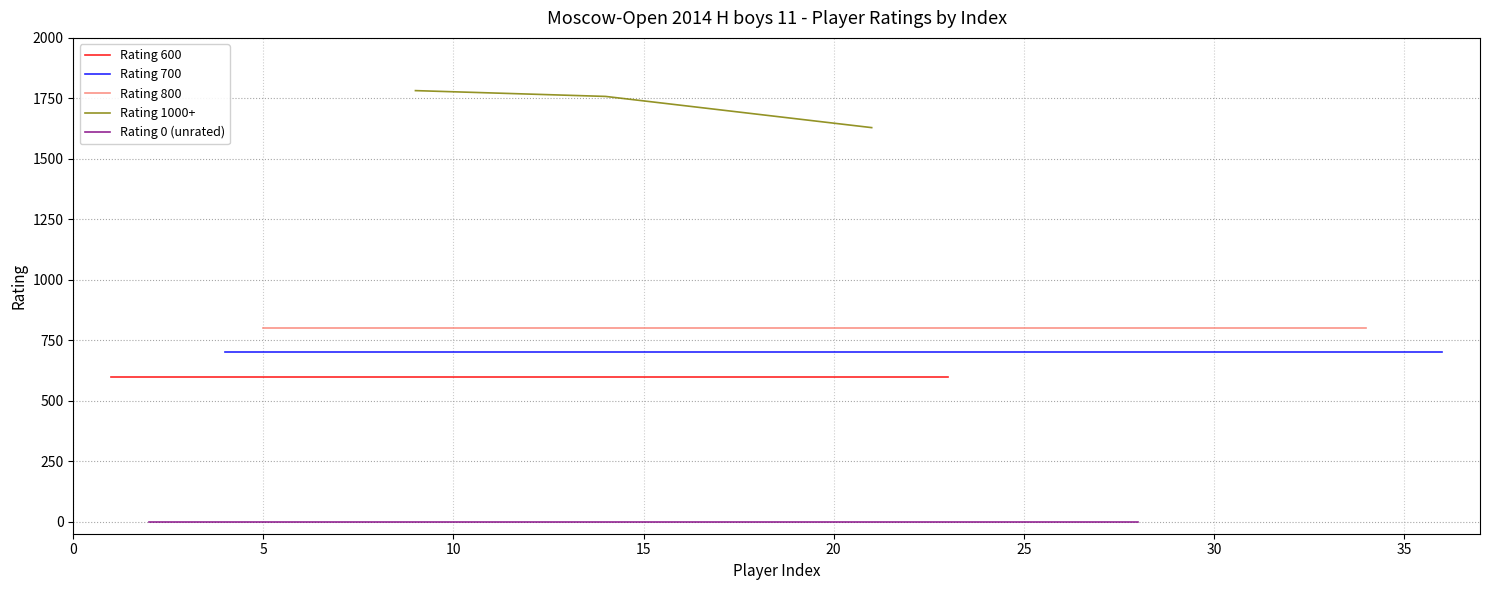

What is the sum of the Rating 600 values at 6 and 9?

1200